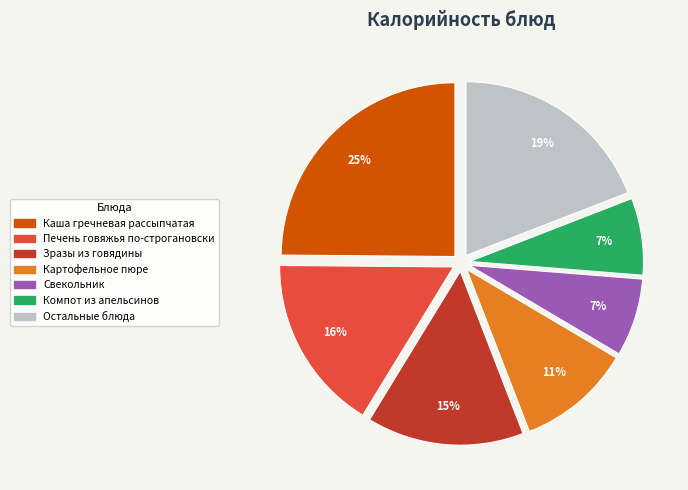

What percentage is the Компот из апельсинов slice, to the nearest percent?

7%